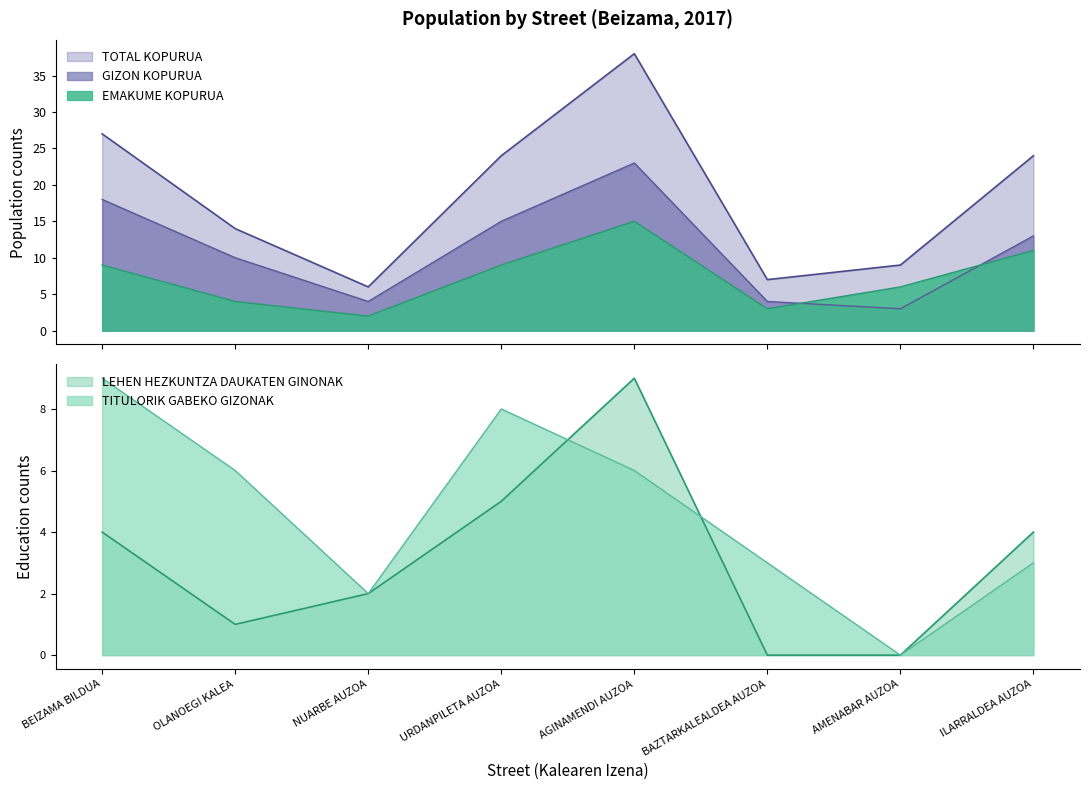

How many data points in GIZON KOPURUA are above 13?

3